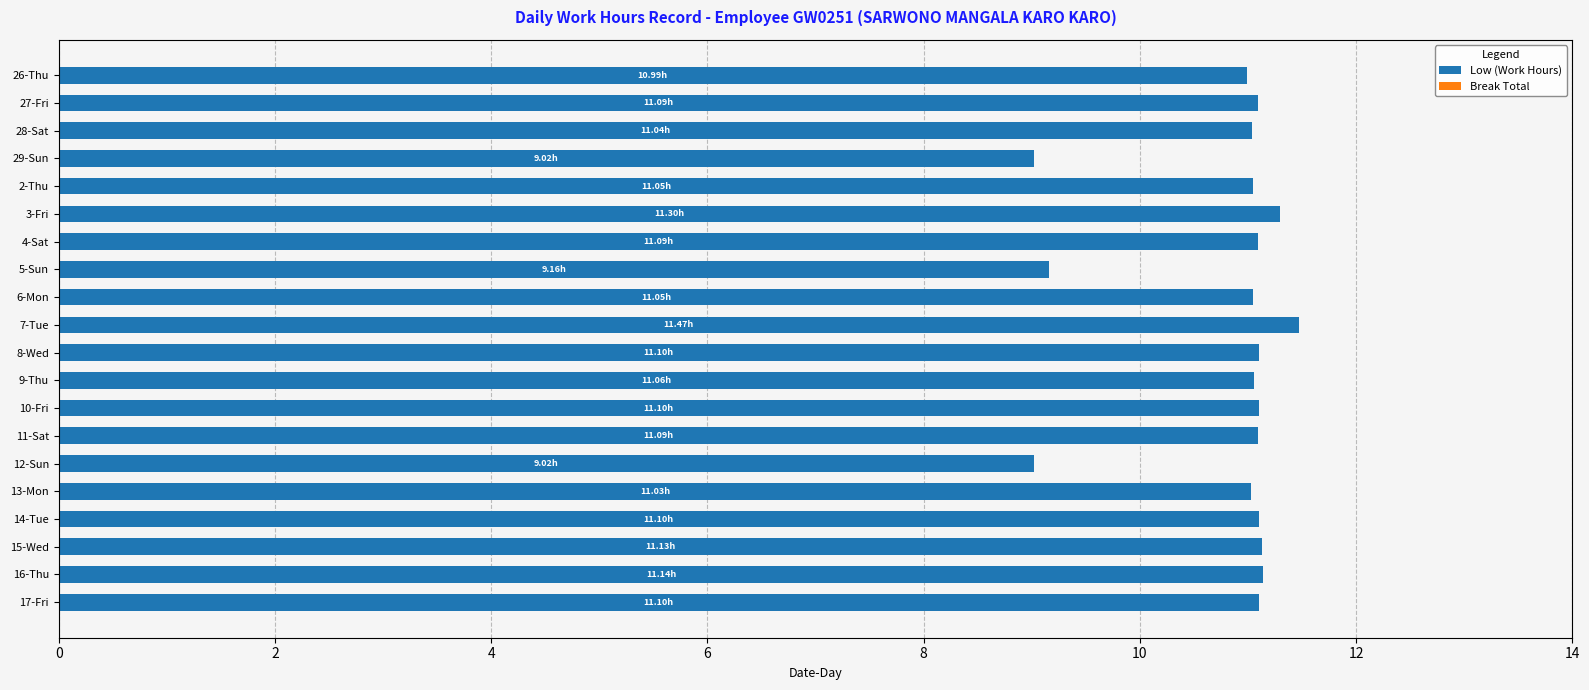

Does the chart contain any negative values?

No